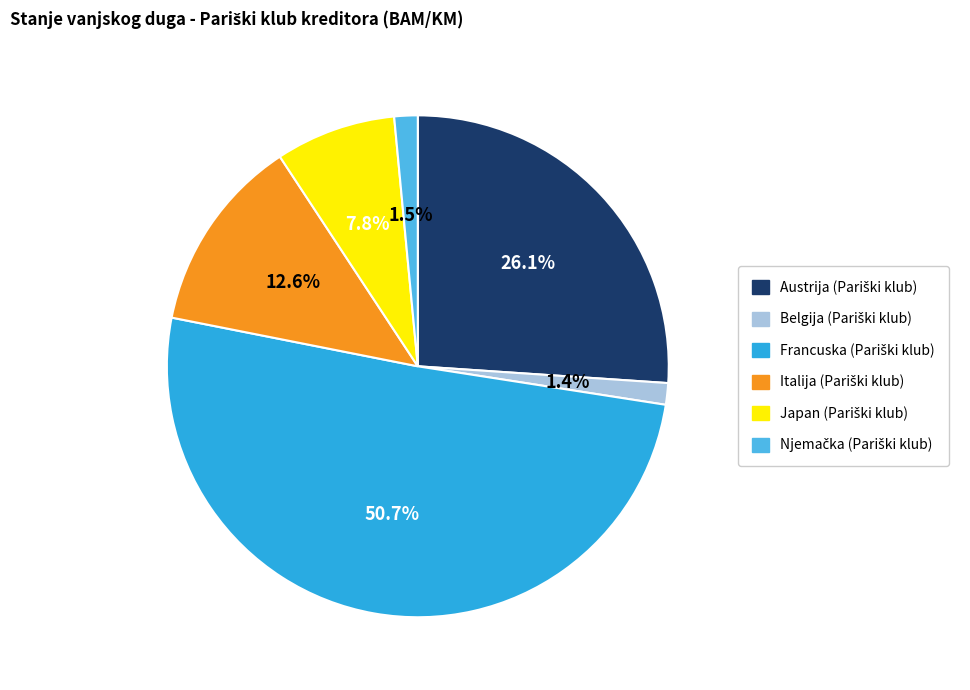

True or false: Austrija (Pariški klub) accounts for 26% of the total.

True